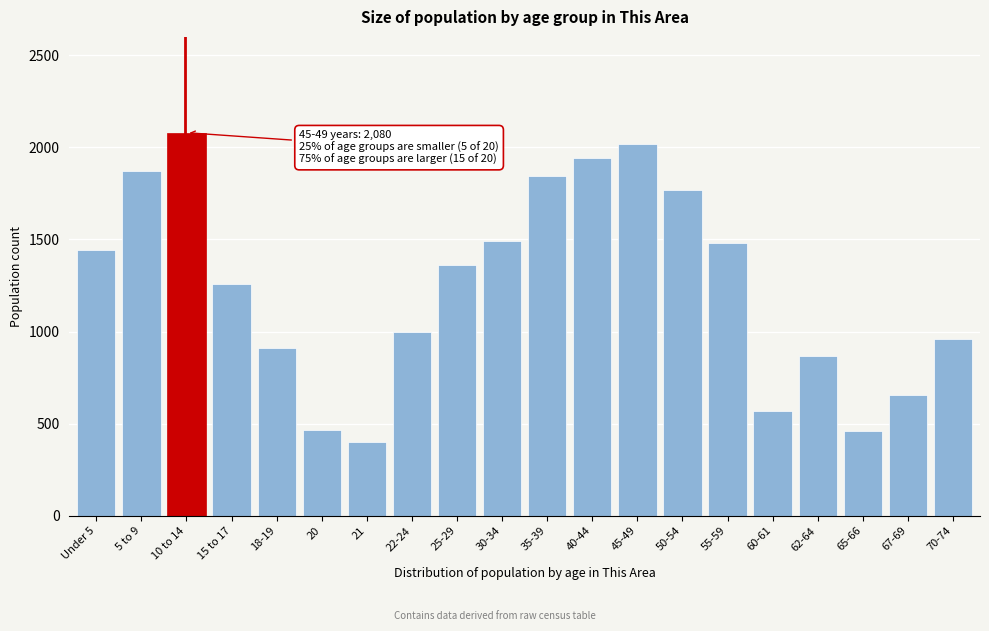

What is the sum of the values at 45-49 and 30-34?

3513